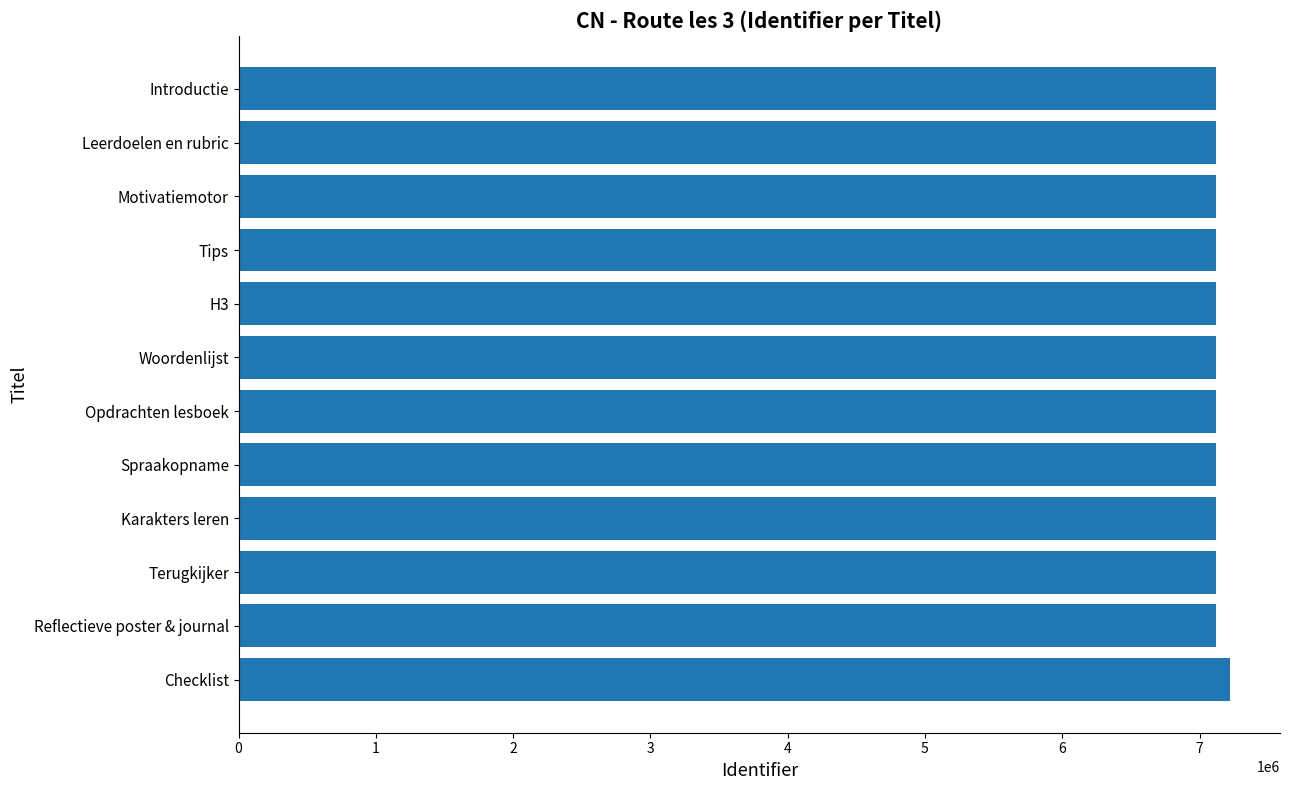

How many bars are there in total?

12